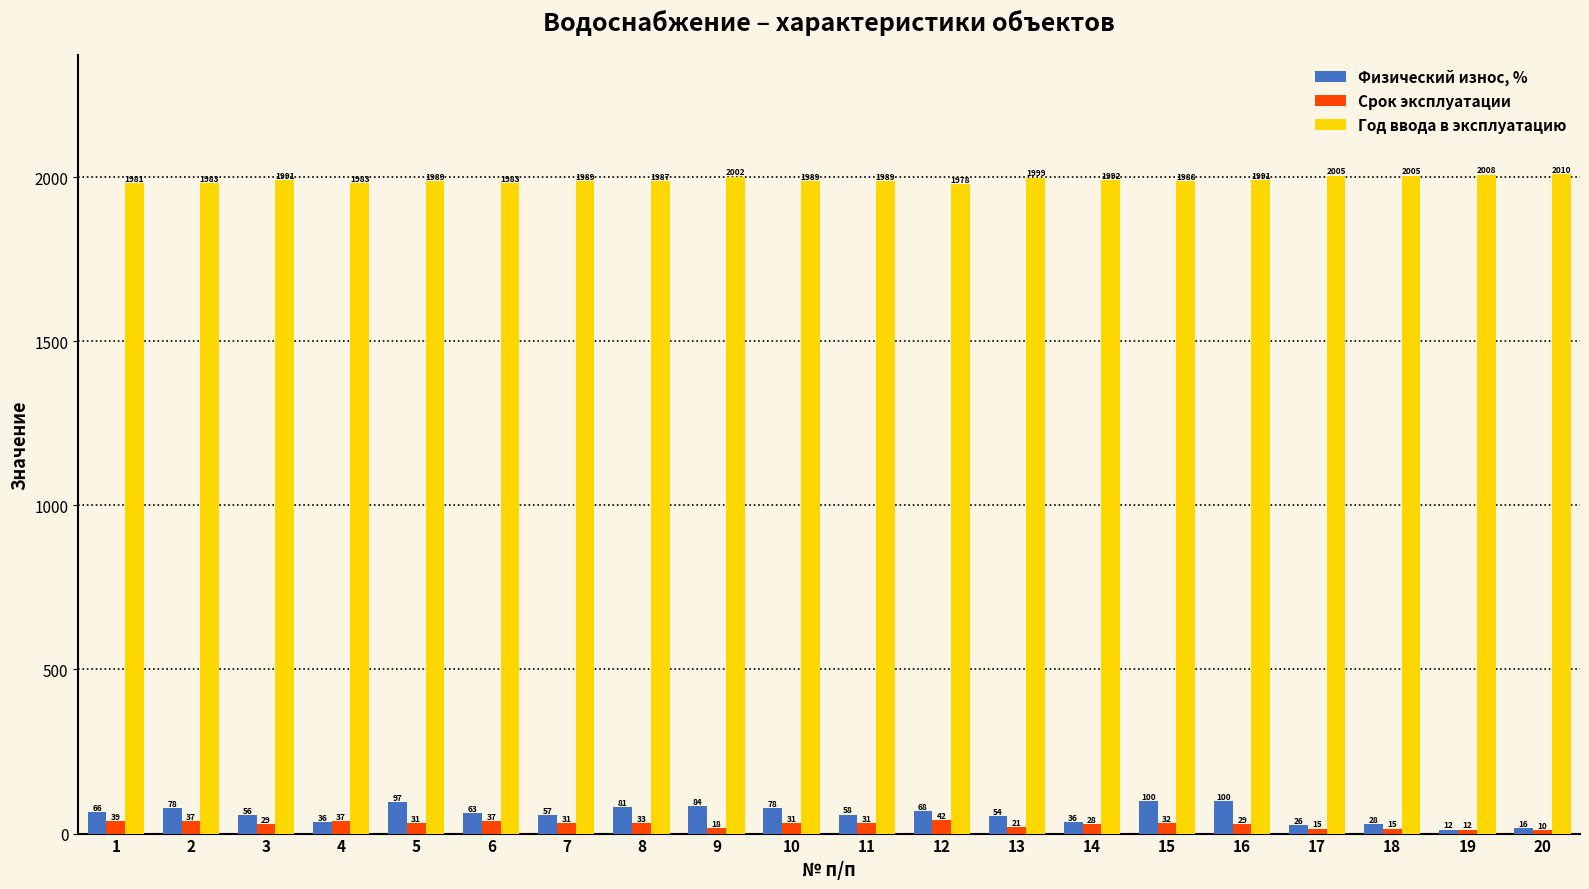

What is the difference between the highest and lowest values at 1?

1942